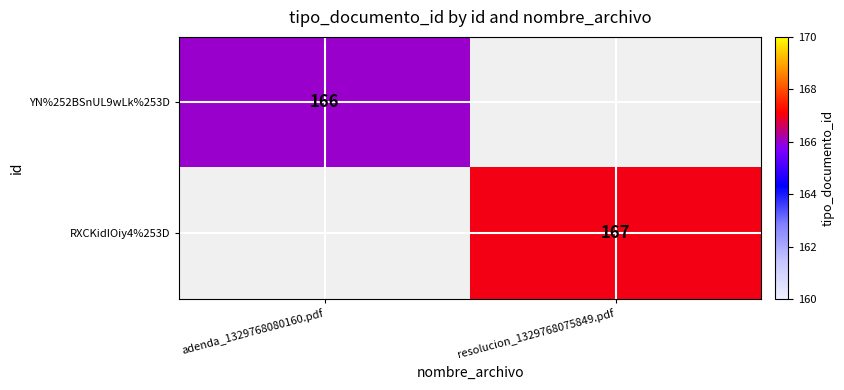

The YN%252BSnUL9wLk%253D series shows 226 at adenda_1329768080160.pdf. True or false?

False